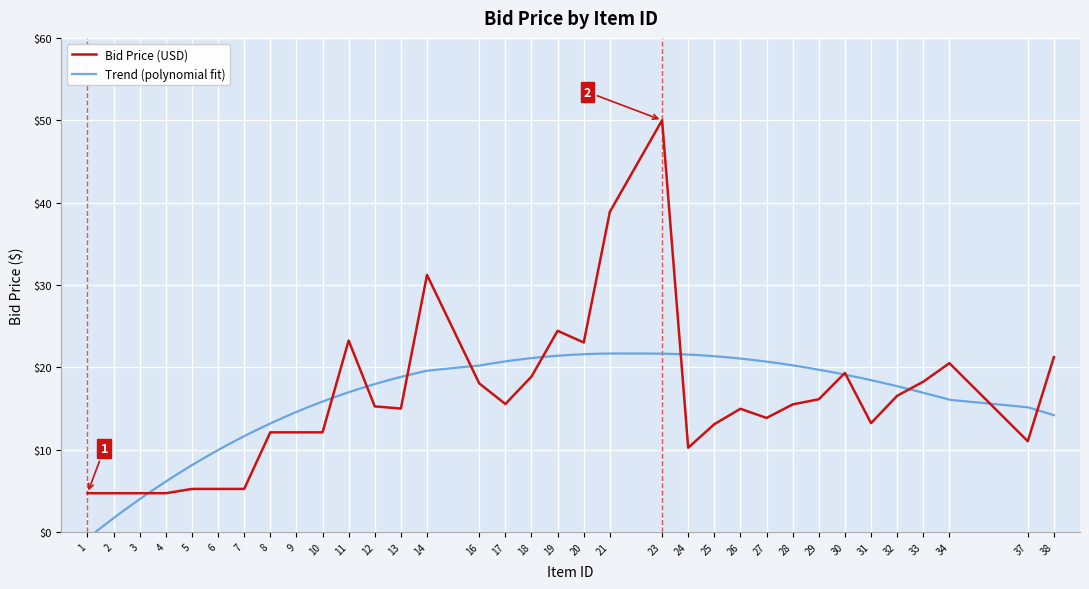

List the labels in order of value, smallest first.

1, 2, 3, 4, 5, 6, 7, 24, 37, 8, 9, 10, 25, 31, 27, 26, 13, 12, 28, 17, 29, 32, 16, 33, 18, 30, 34, 38, 20, 11, 19, 14, 21, 23